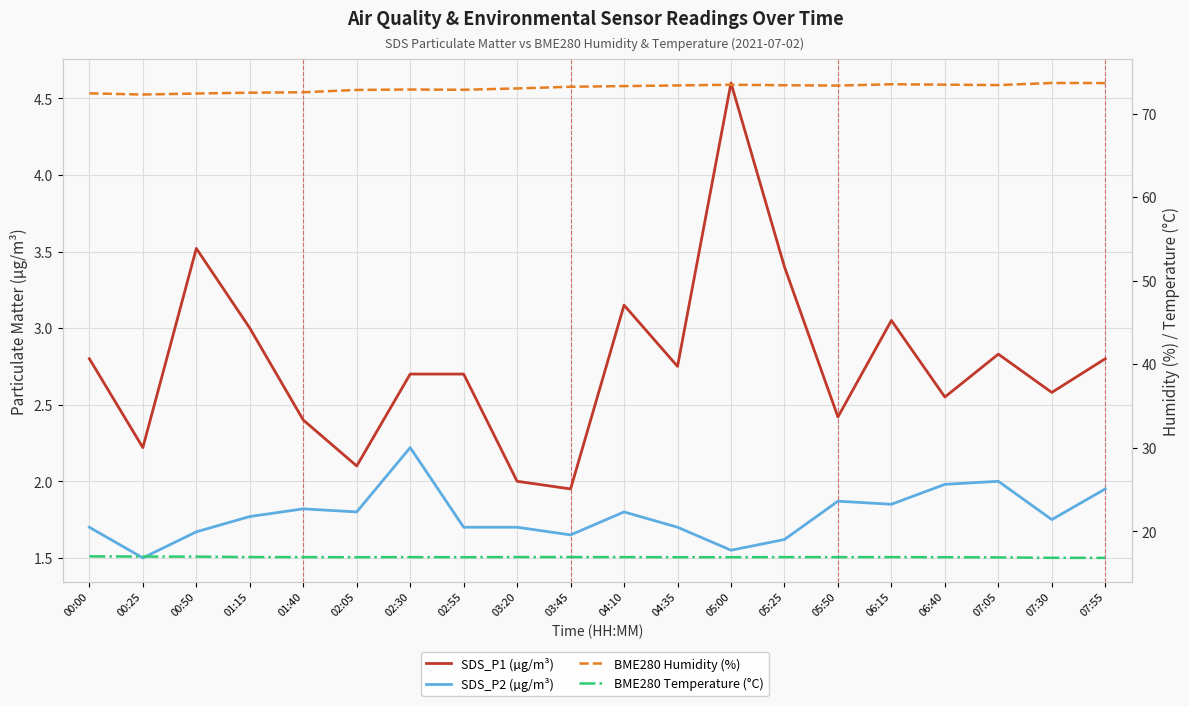

What is the total value across all series at 00:50?

94.6